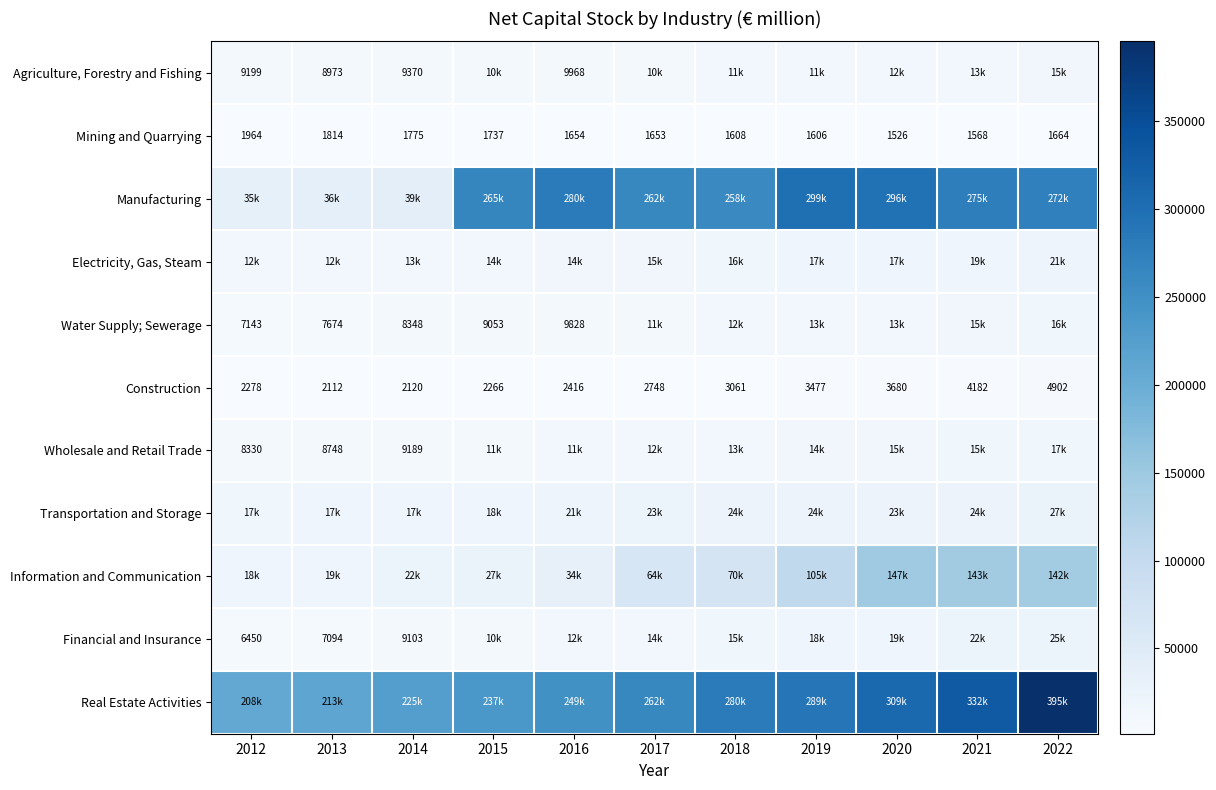

Rank the series by their maximum value, from lowest to highest.

Mining and Quarrying, Construction, Agriculture, Forestry and Fishing, Water Supply; Sewerage, Wholesale and Retail Trade, Electricity, Gas, Steam, Financial and Insurance, Transportation and Storage, Information and Communication, Manufacturing, Real Estate Activities